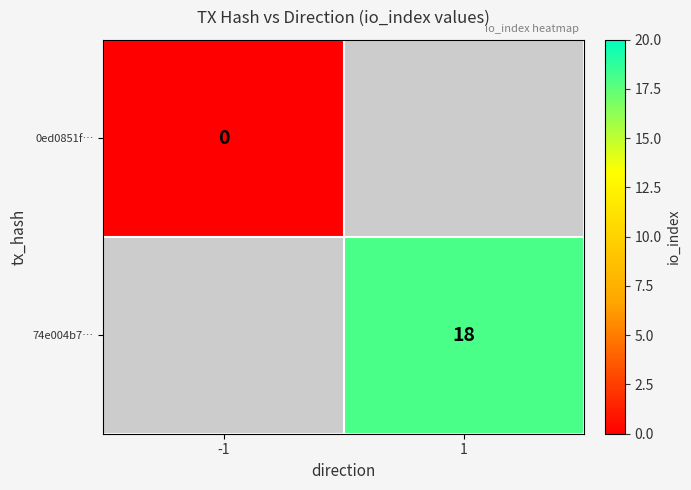

Is it true that 74e004b7… equals 18 at 1?

True